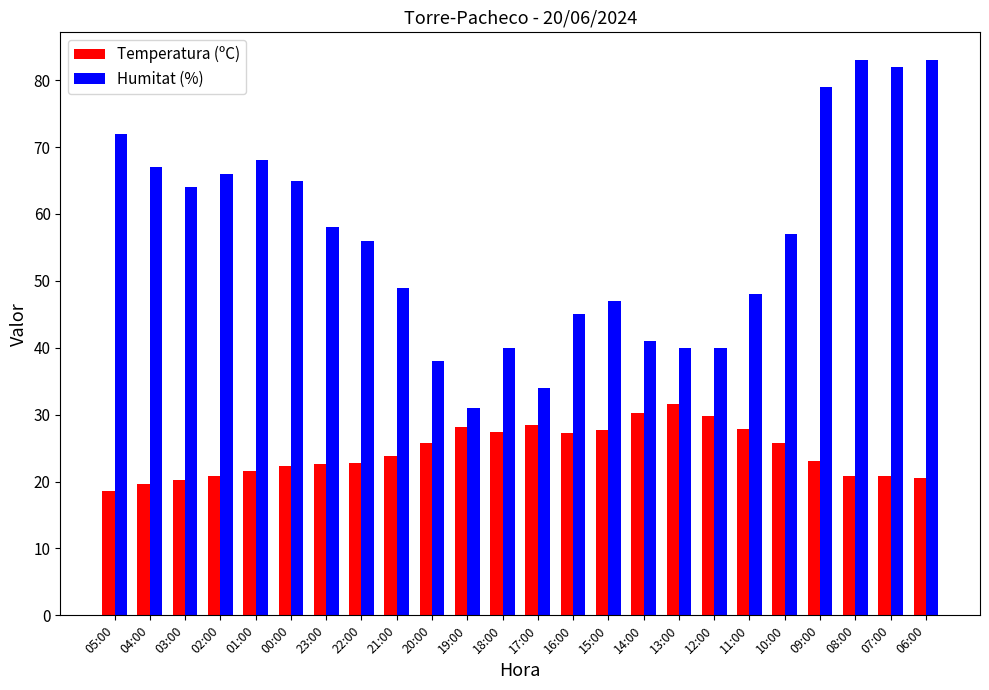

List the series in order of their peak value, lowest first.

Temperatura (ºC), Humitat (%)